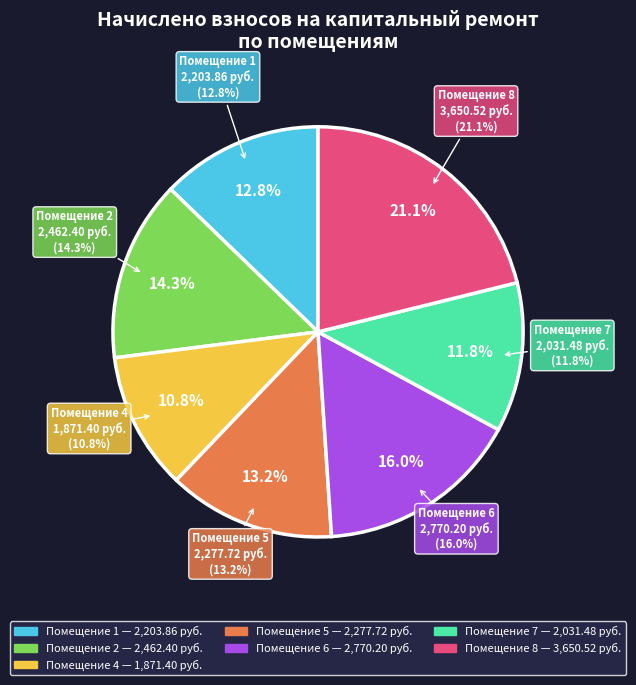

What is the change in value from 5 to 8?

+1372.8